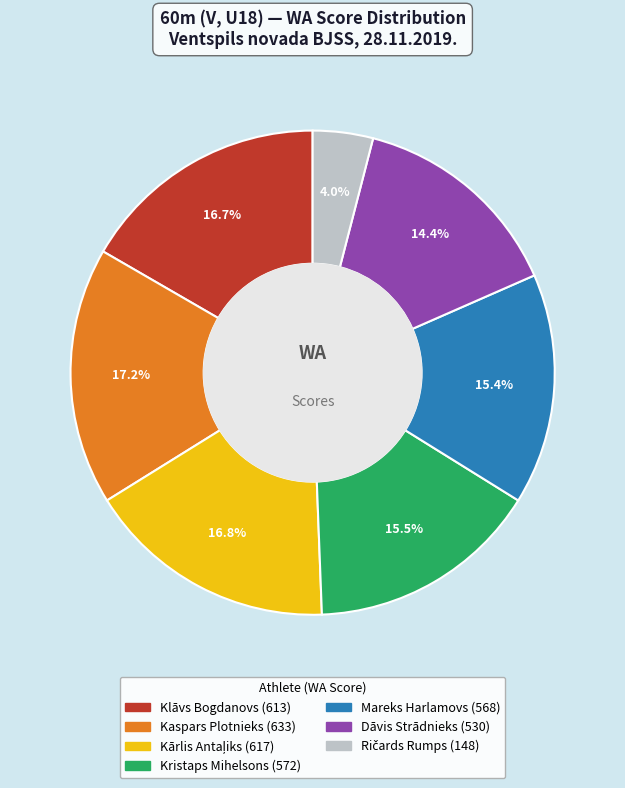

Is there any slice that represents more than half of the pie?

No